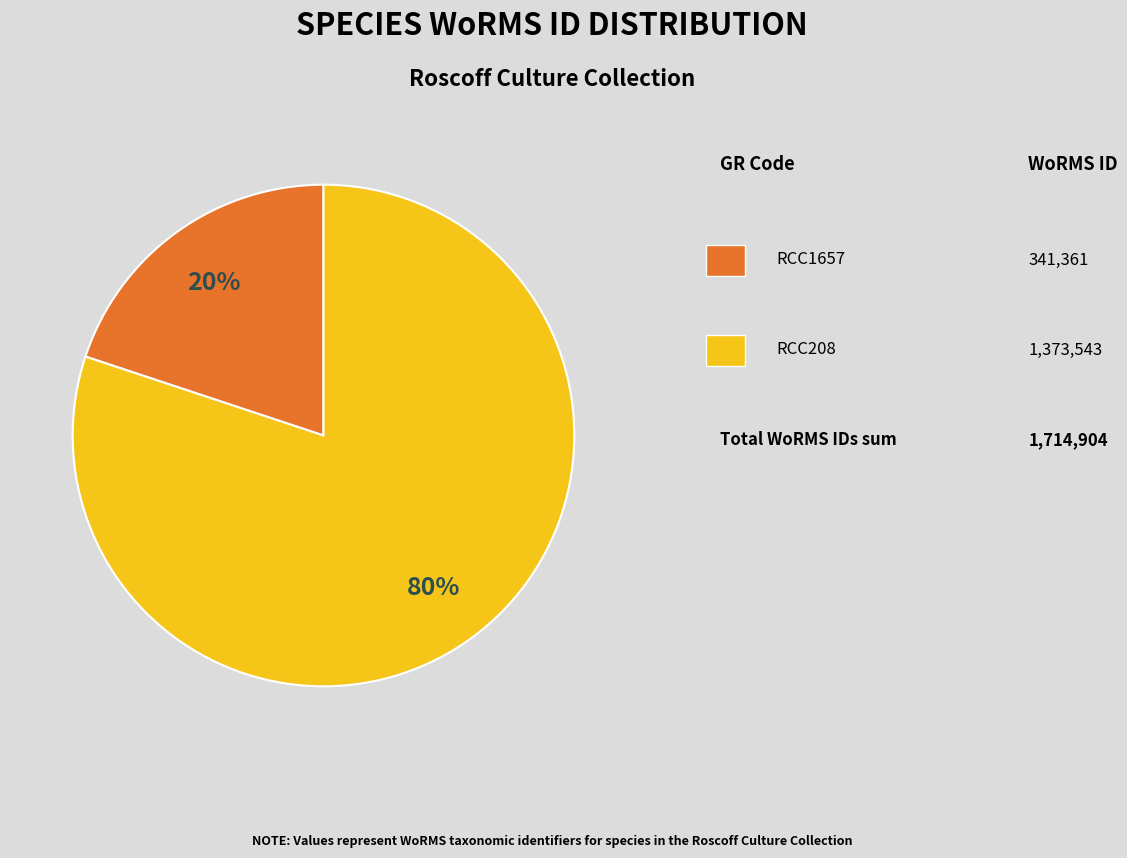

Does any single category account for the majority?

Yes